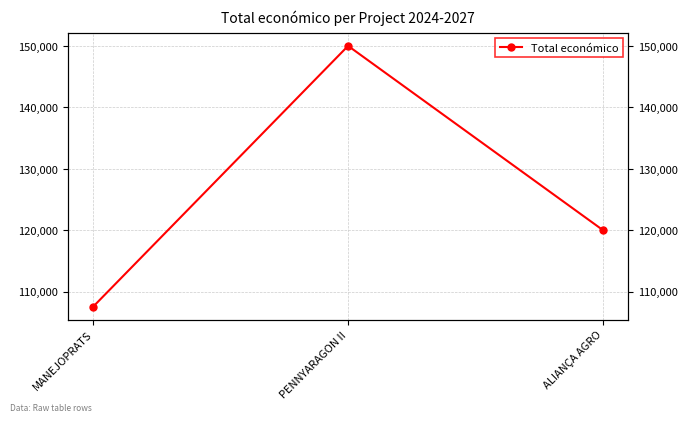

Reading left to right, what are all the values shown in this chart?

107555	150000	120000